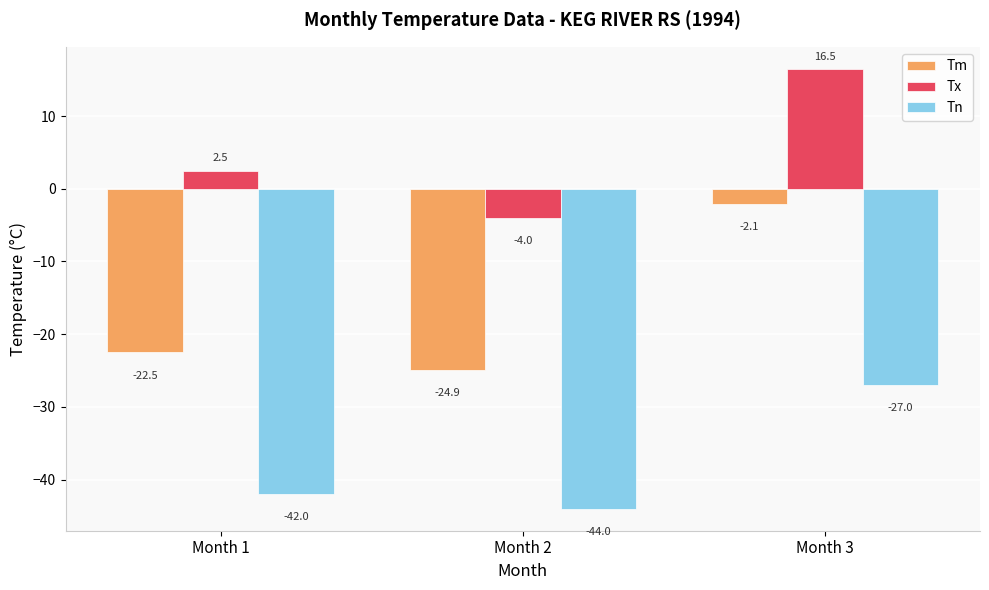

What is the value of the Tn bar at the 2nd from the left?

-44.0